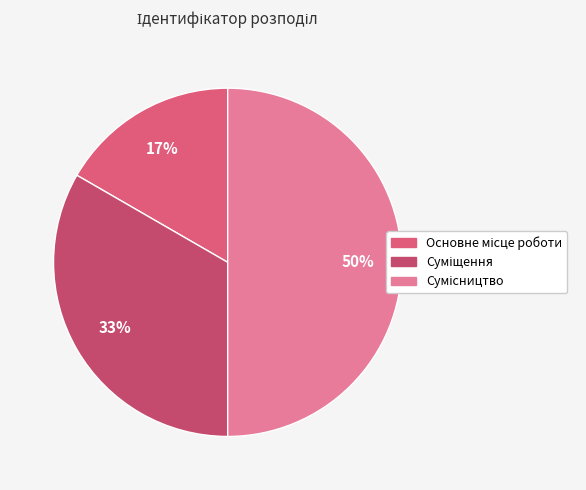

The Сумісництво slice represents 40% of the pie. True or false?

False